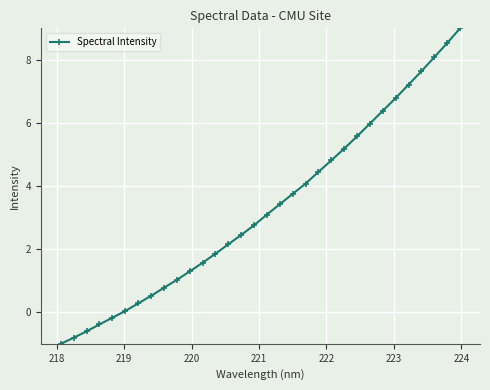

What is the value of the 23rd point from the left?

5.2